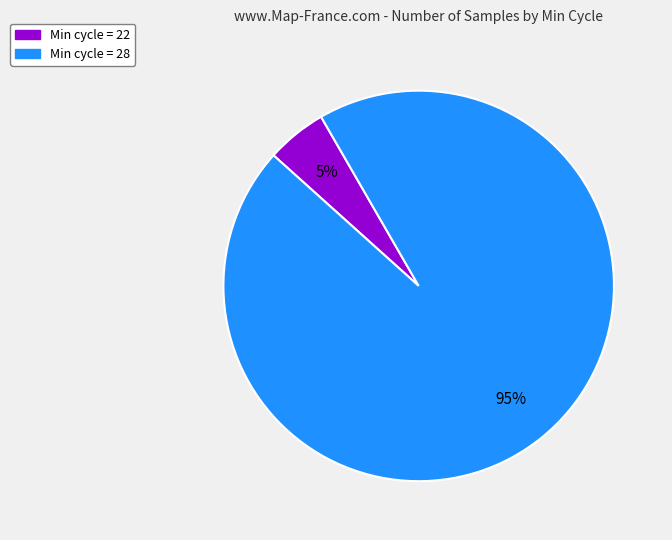

Does any single category account for the majority?

Yes